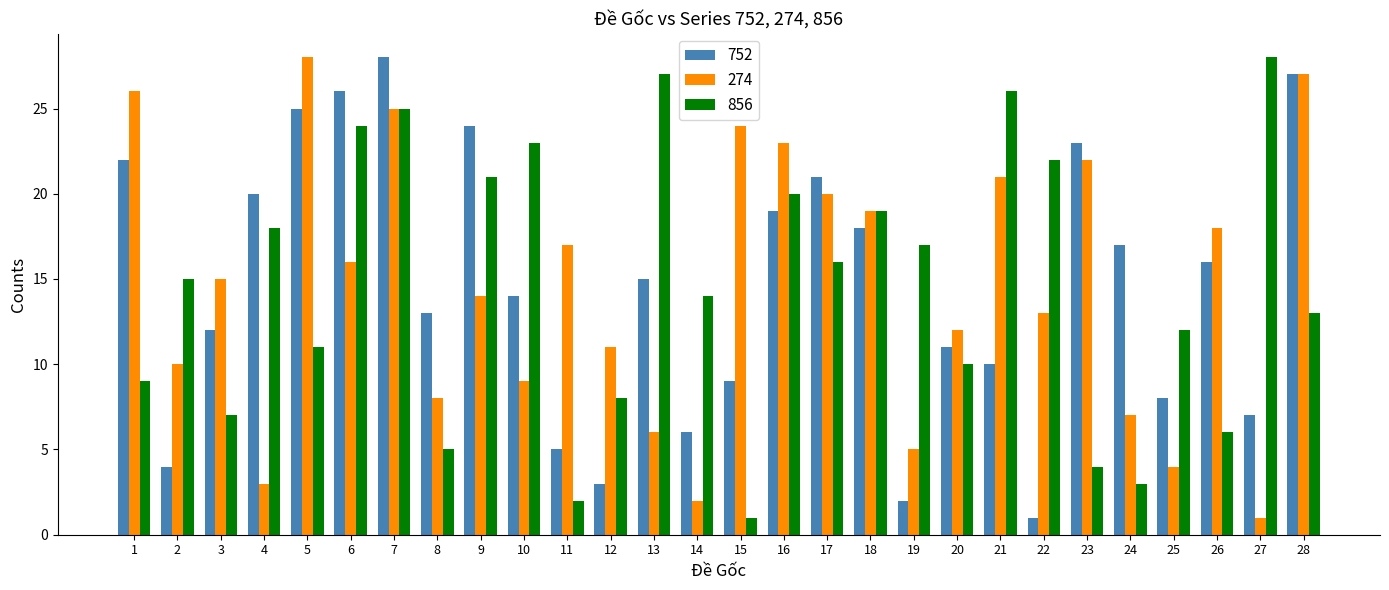

What is the minimum value shown in the chart?

1